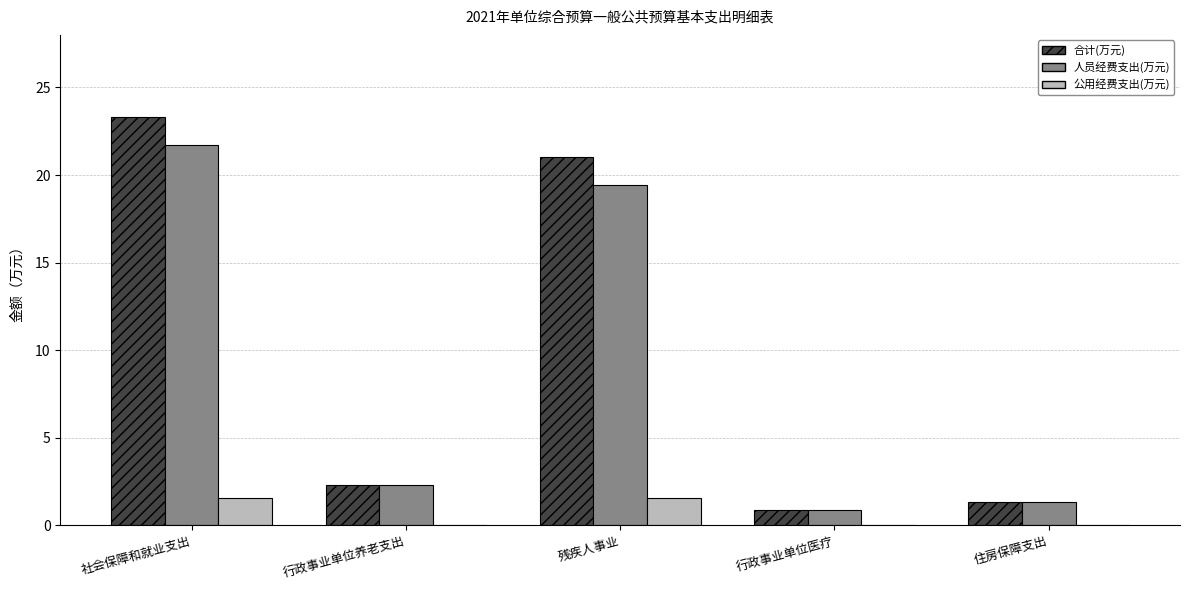

Which series changed the most between 行政事业单位养老支出 and 残疾人事业?

合计(万元)